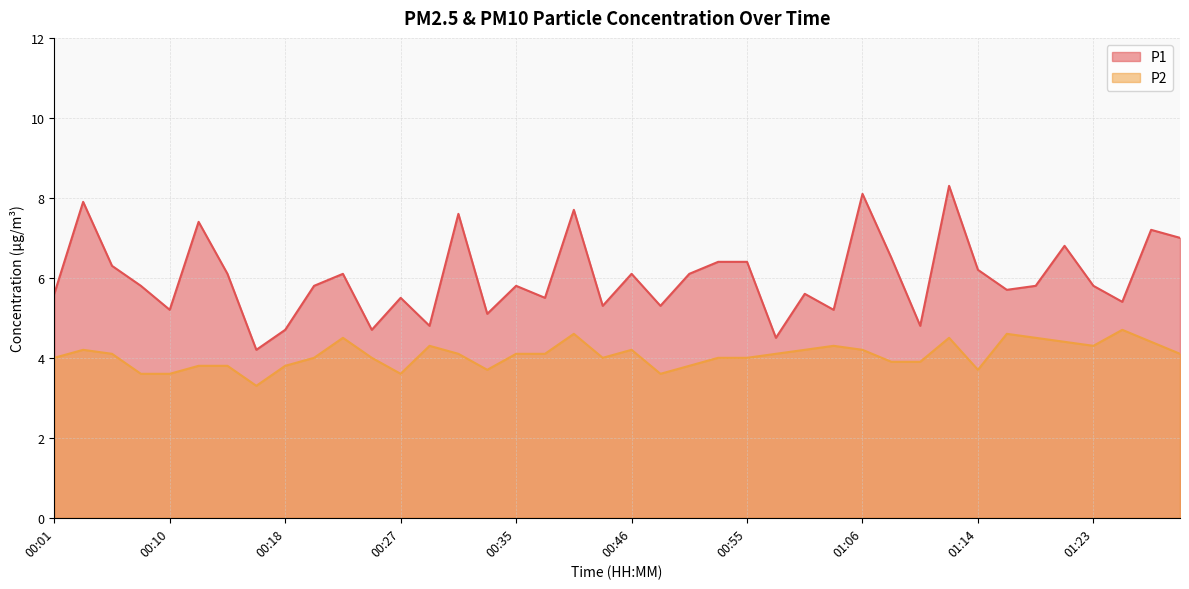

What is the total value across all series at 01:06?

12.3